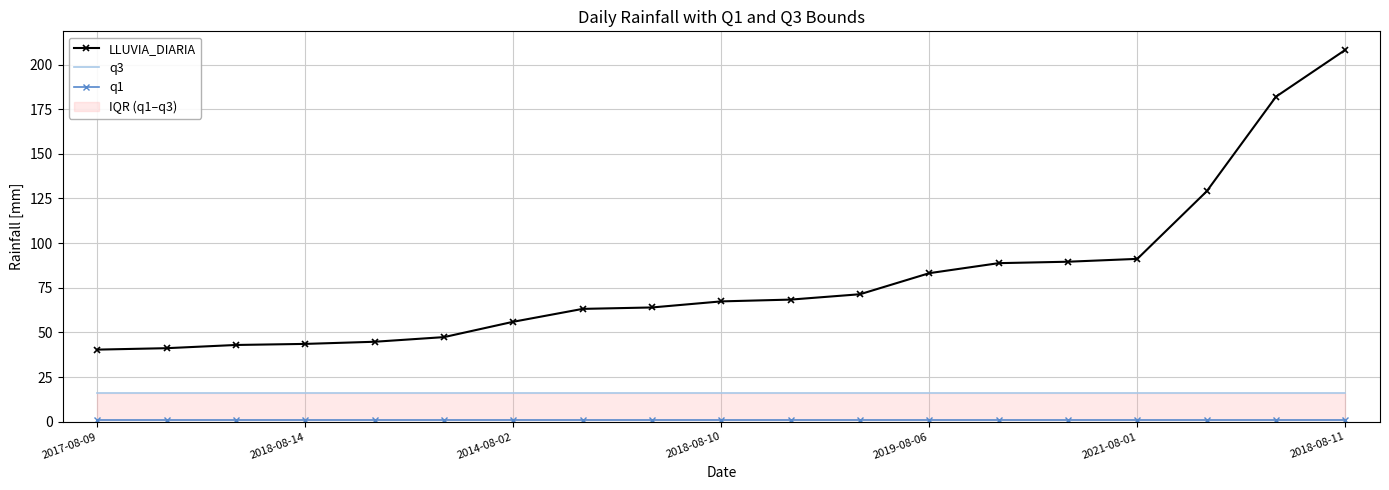

What is the maximum value shown in the chart?

208.2